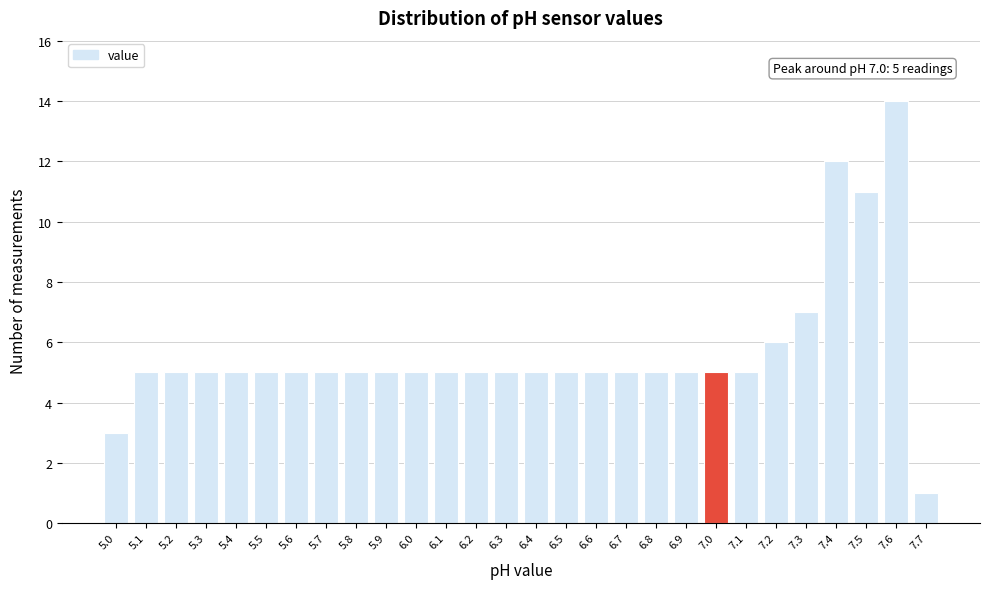

Which range on the x-axis has the tallest bar?

7.55 to 7.65